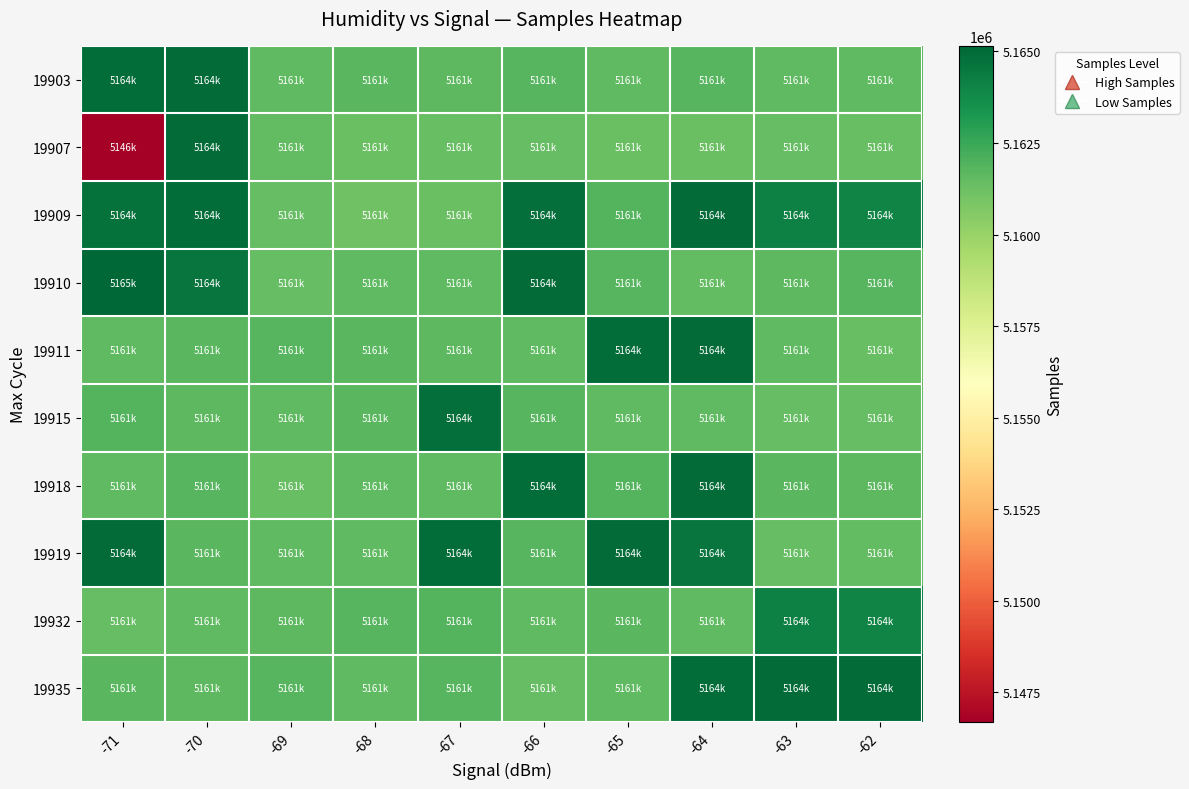

Which series has the widest spread of values?

19907